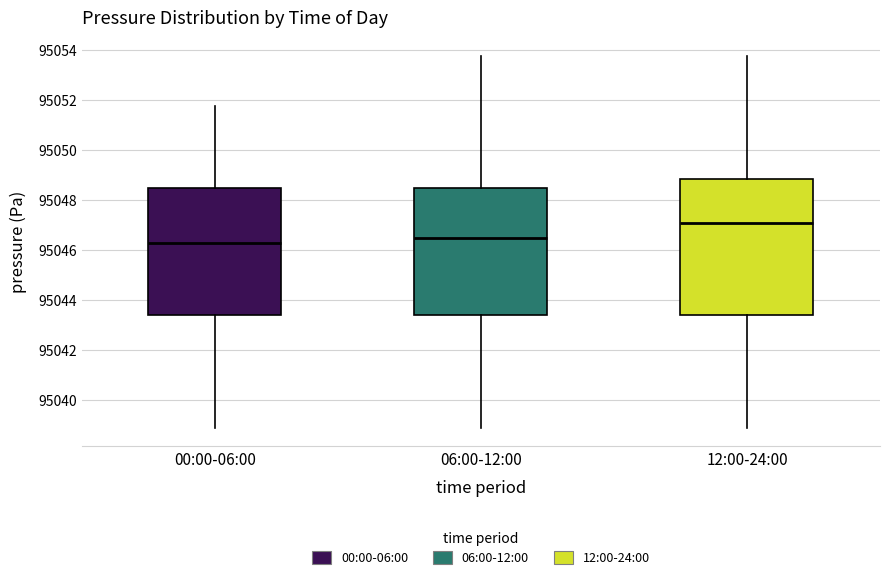

Which box has the highest median line?

12:00-24:00